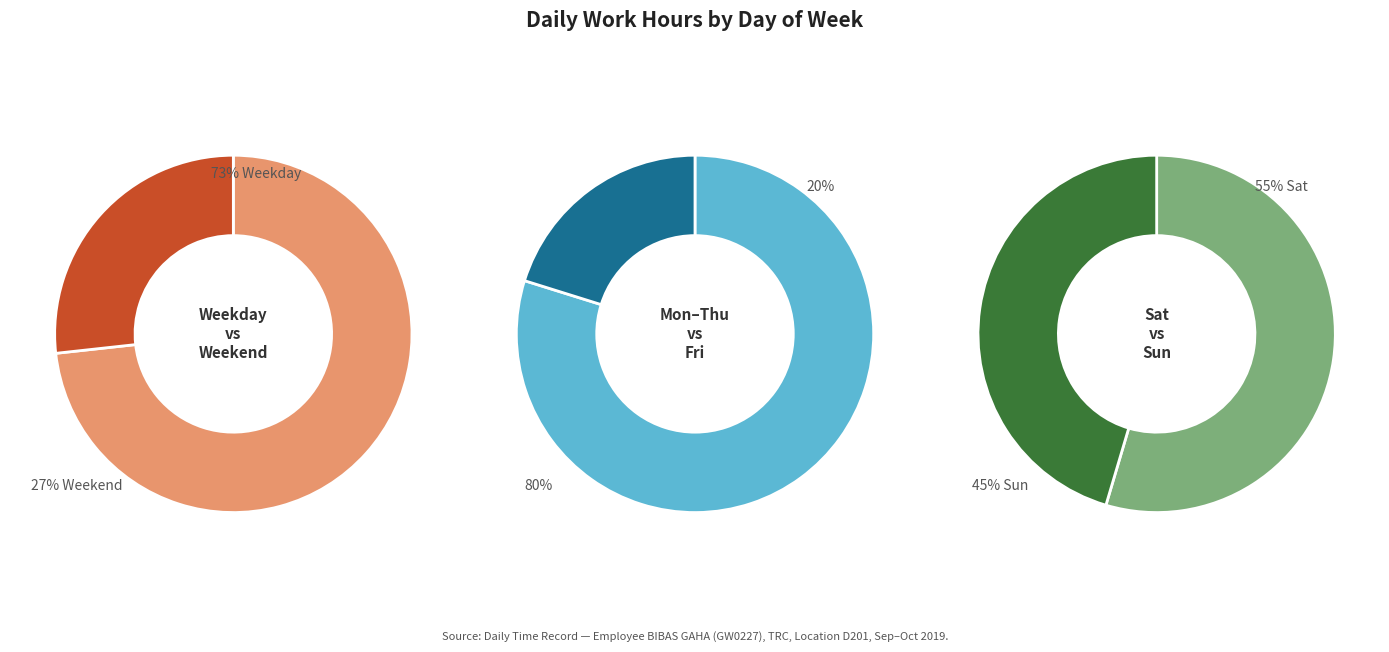

To the nearest percent, what percentage of the pie is Thu?

15%